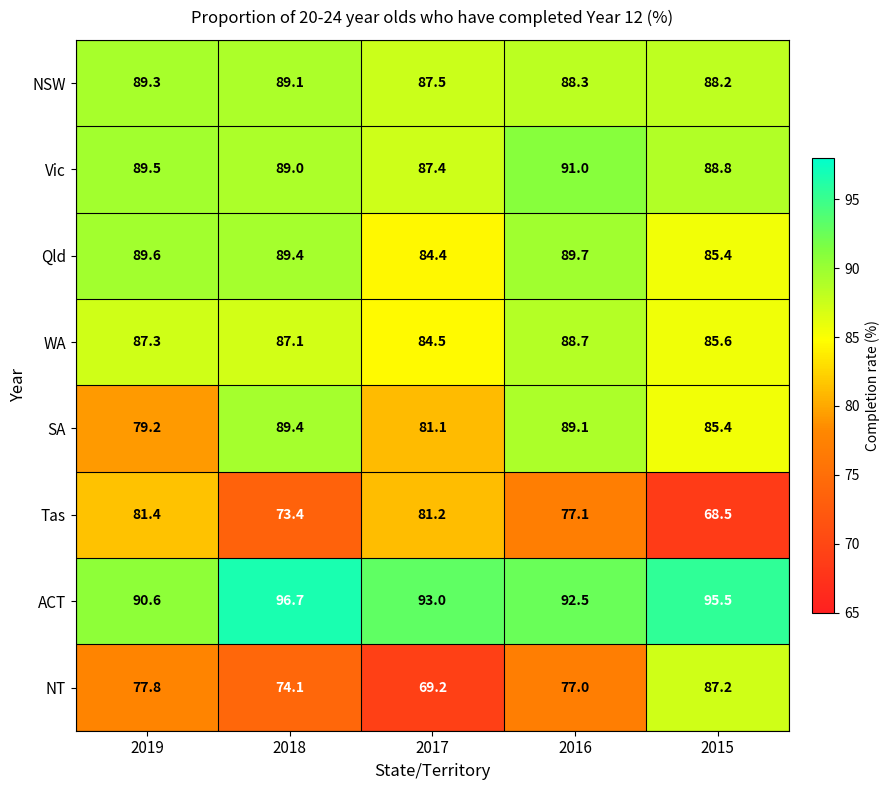

What is the smallest value displayed?

68.5